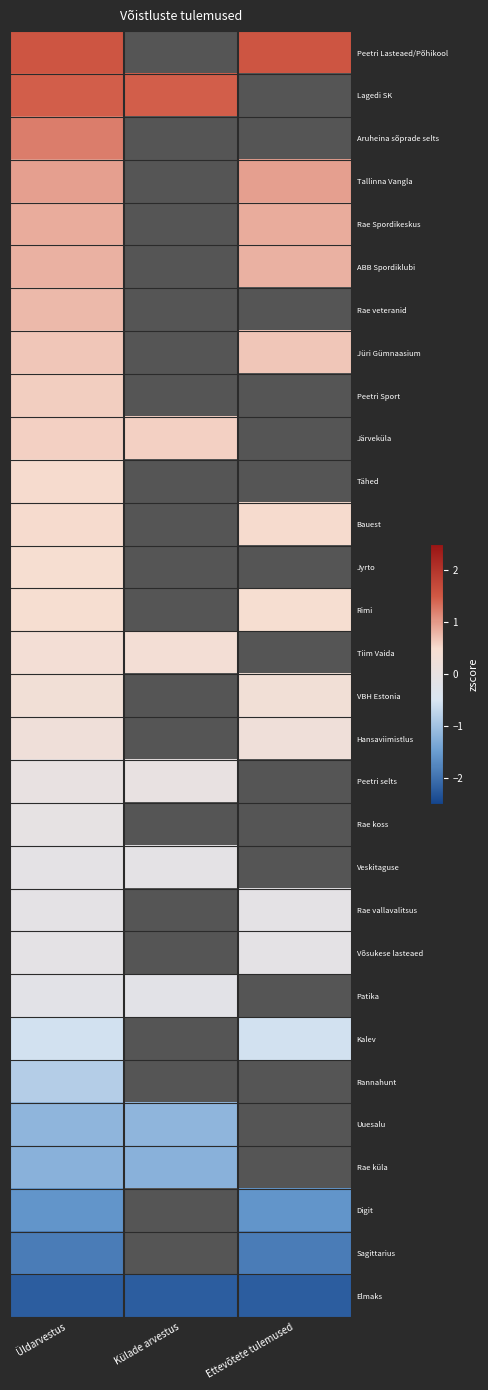

The value of Aruheina sõprade selts at Üldarvestus is 0.7. True or false?

False